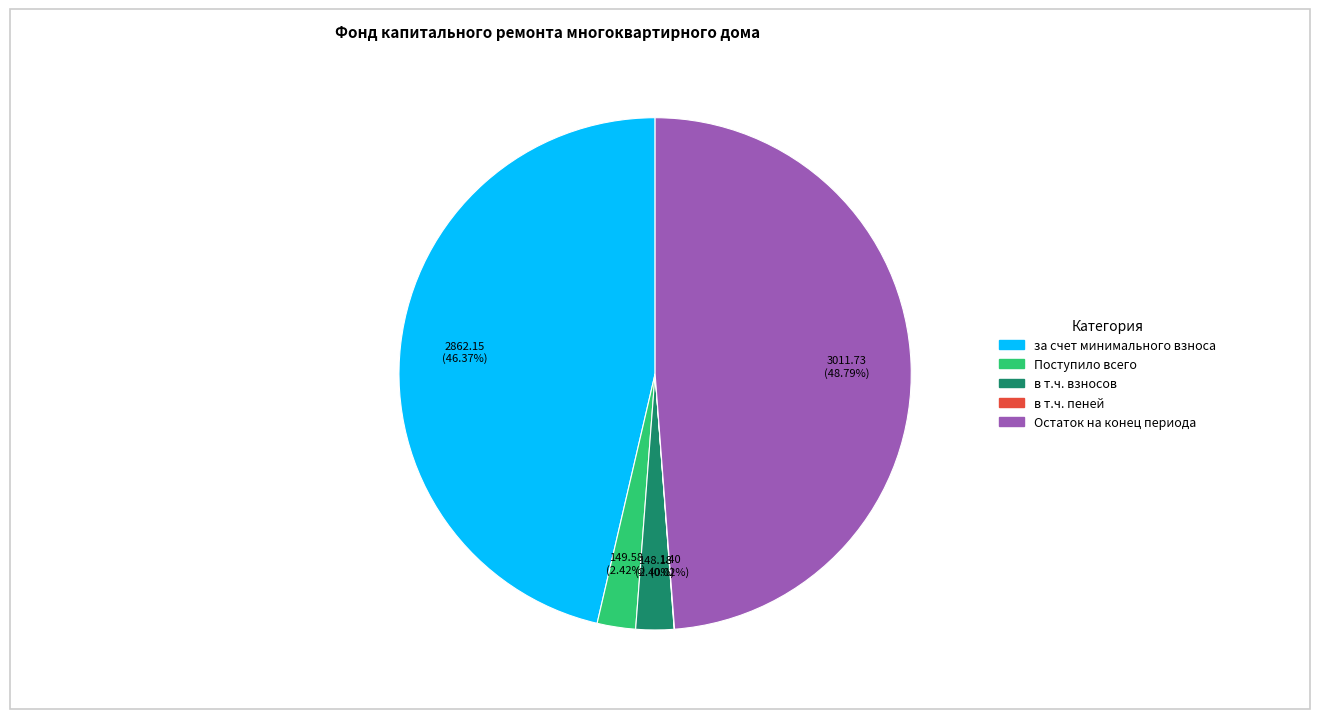

Is there any slice that represents more than half of the pie?

No